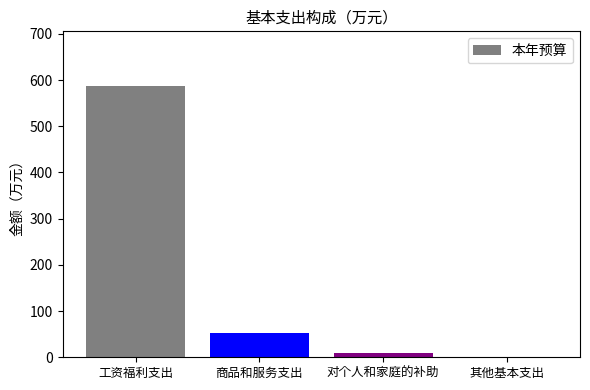

What value does the data have at 对个人和家庭的补助?

9.5